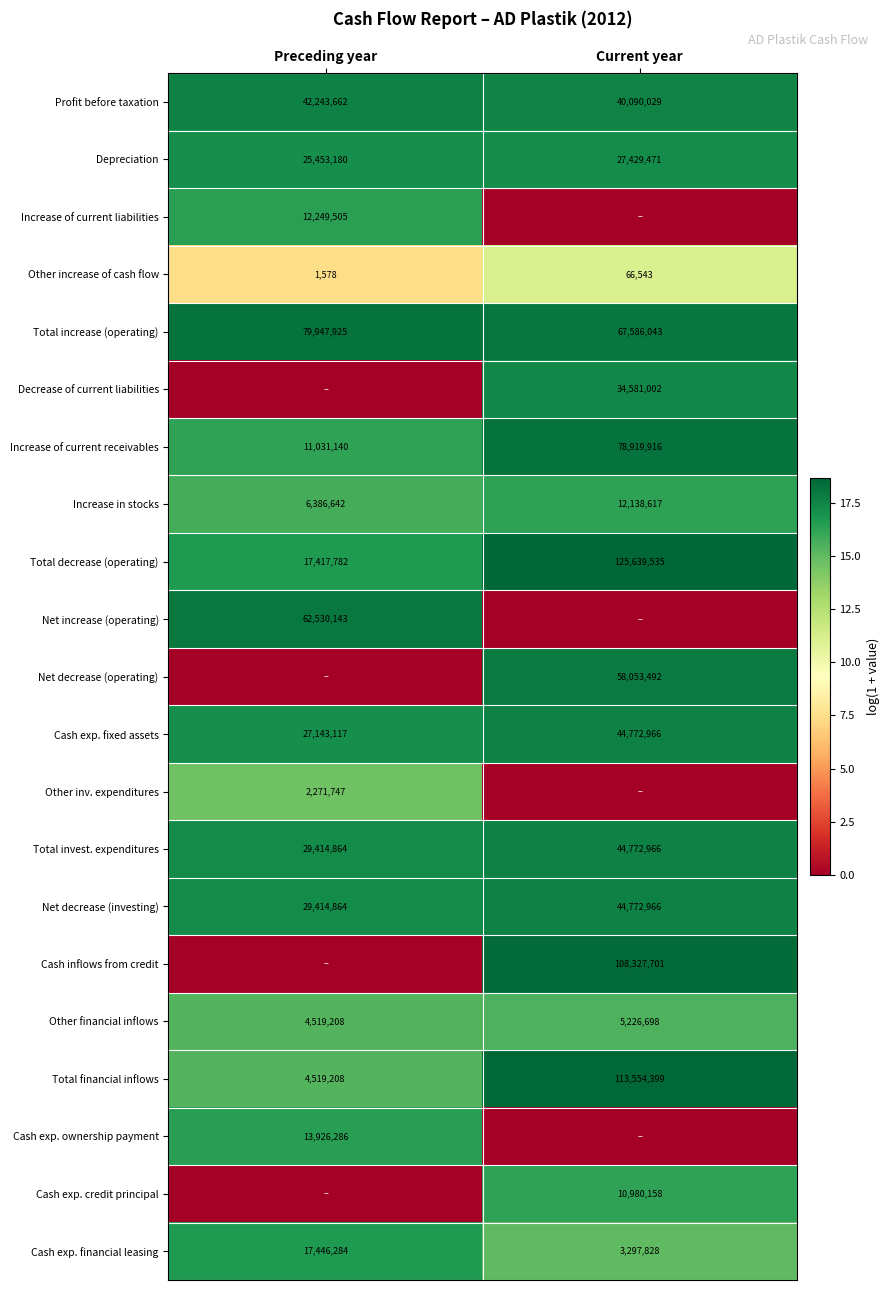

The value of Increase in stocks at Preceding year is 6386642. True or false?

True